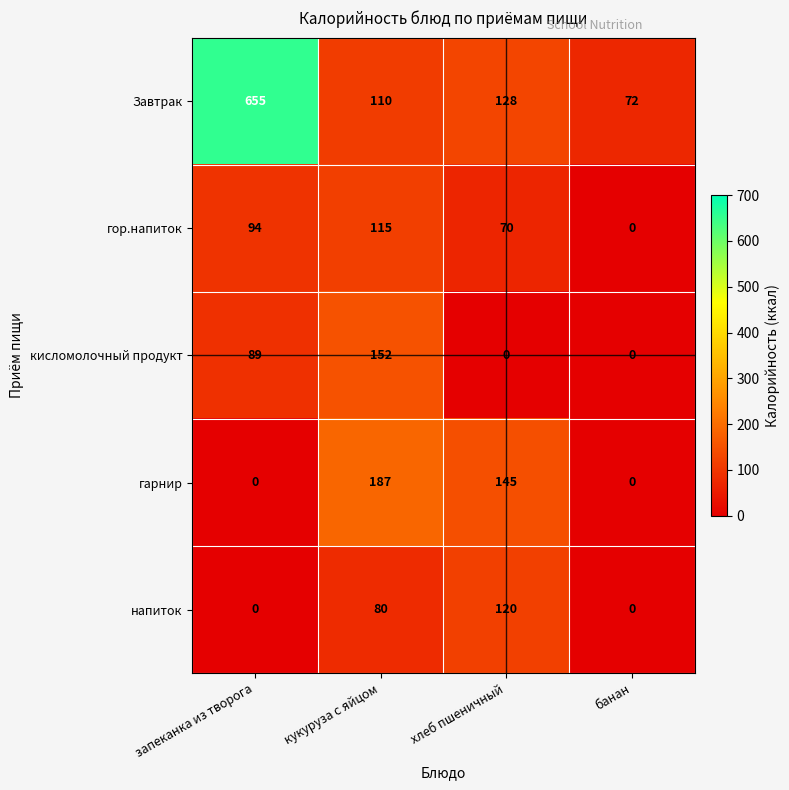

What is the difference between the maximum and minimum values in the Завтрак series?

583